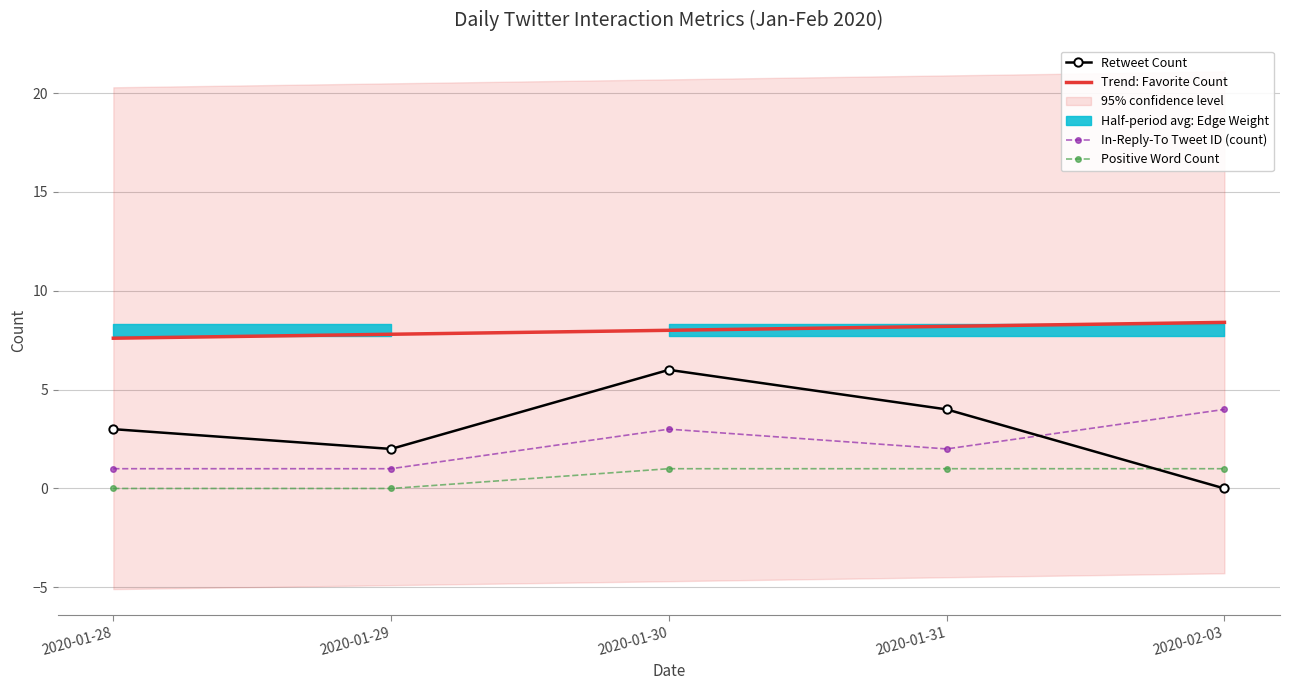

What are all the series names shown in the legend?

Retweet Count, Trend: Favorite Count, In-Reply-To Tweet ID (count), Positive Word Count